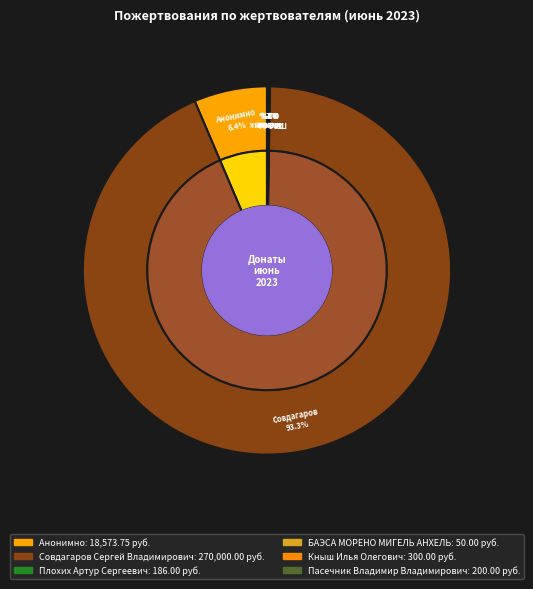

What percentage do Кныш Илья Олегович and Совдагаров Сергей Владимирович together represent?

93.4%